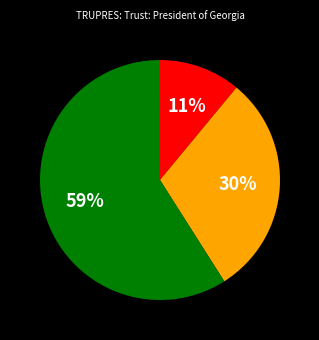

Does any single category account for the majority?

Yes